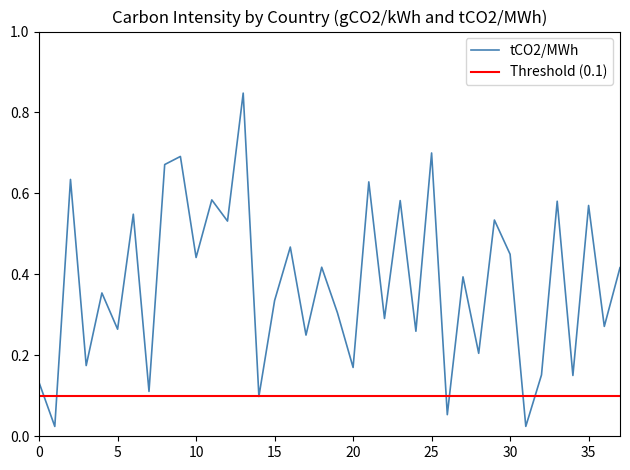

What is the change in value from 3 to 27?

+0.2